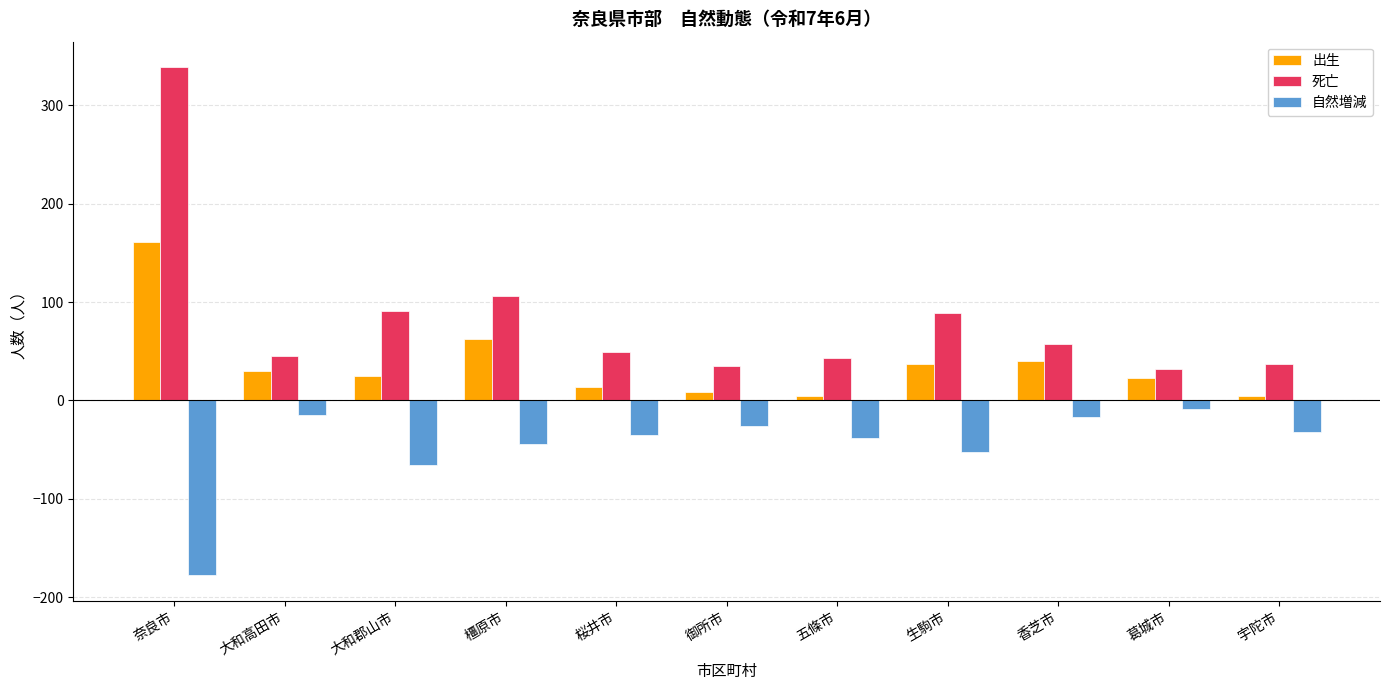

What is the sum of all 死亡 values?

923